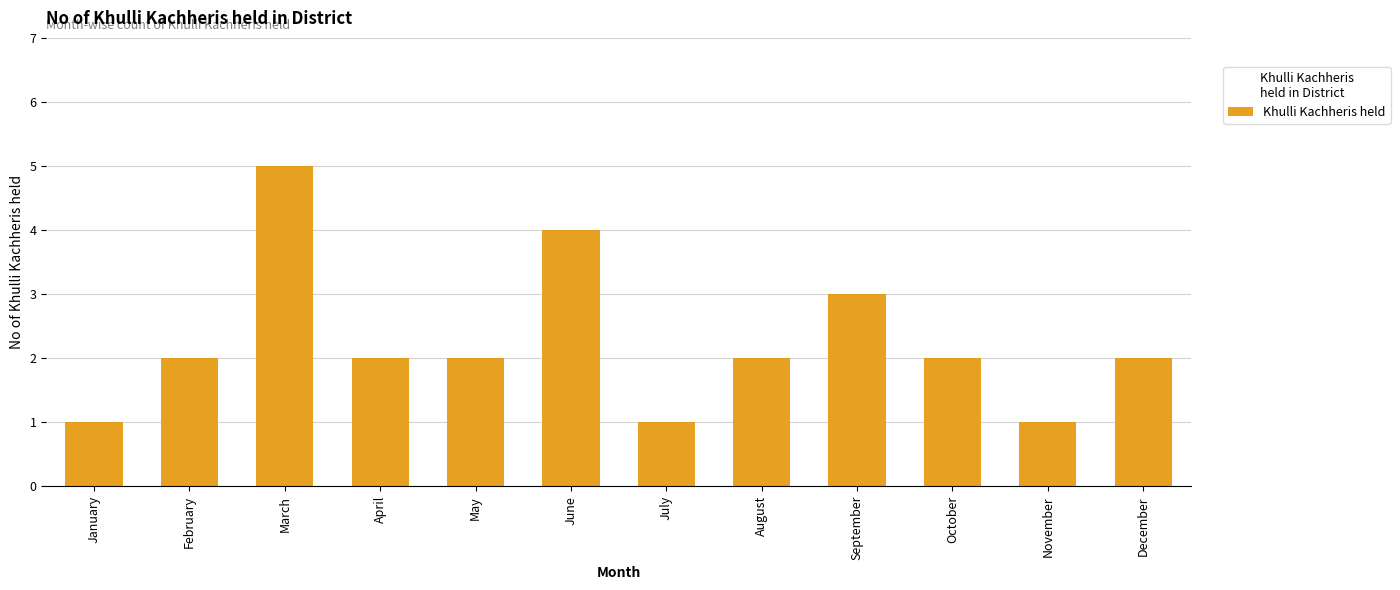

At which category does the chart reach its peak across all series?

March